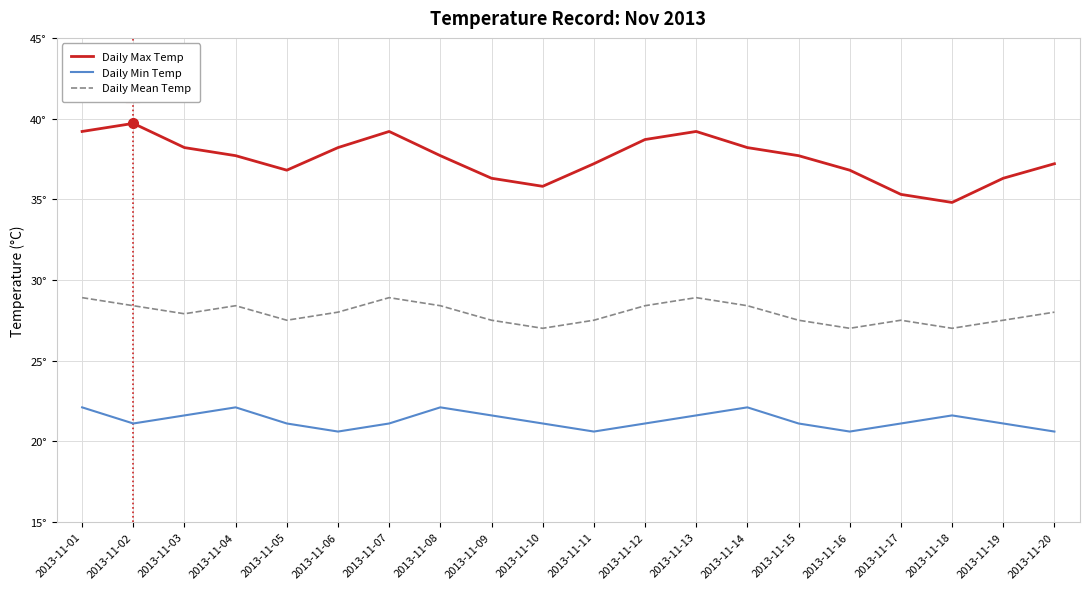

Reading left to right, extract all data points from this chart.

Daily Max Temp: 2013-11-01=39.2	2013-11-02=39.7	2013-11-03=38.2	2013-11-04=37.7	2013-11-05=36.8	2013-11-06=38.2	2013-11-07=39.2	2013-11-08=37.7	2013-11-09=36.3	2013-11-10=35.8	2013-11-11=37.2	2013-11-12=38.7	2013-11-13=39.2	2013-11-14=38.2	2013-11-15=37.7	2013-11-16=36.8	2013-11-17=35.3	2013-11-18=34.8	2013-11-19=36.3	2013-11-20=37.2
Daily Min Temp: 2013-11-01=22.1	2013-11-02=21.1	2013-11-03=21.6	2013-11-04=22.1	2013-11-05=21.1	2013-11-06=20.6	2013-11-07=21.1	2013-11-08=22.1	2013-11-09=21.6	2013-11-10=21.1	2013-11-11=20.6	2013-11-12=21.1	2013-11-13=21.6	2013-11-14=22.1	2013-11-15=21.1	2013-11-16=20.6	2013-11-17=21.1	2013-11-18=21.6	2013-11-19=21.1	2013-11-20=20.6
Daily Mean Temp: 2013-11-01=28.9	2013-11-02=28.4	2013-11-03=27.9	2013-11-04=28.4	2013-11-05=27.5	2013-11-06=28.0	2013-11-07=28.9	2013-11-08=28.4	2013-11-09=27.5	2013-11-10=27.0	2013-11-11=27.5	2013-11-12=28.4	2013-11-13=28.9	2013-11-14=28.4	2013-11-15=27.5	2013-11-16=27.0	2013-11-17=27.5	2013-11-18=27.0	2013-11-19=27.5	2013-11-20=28.0